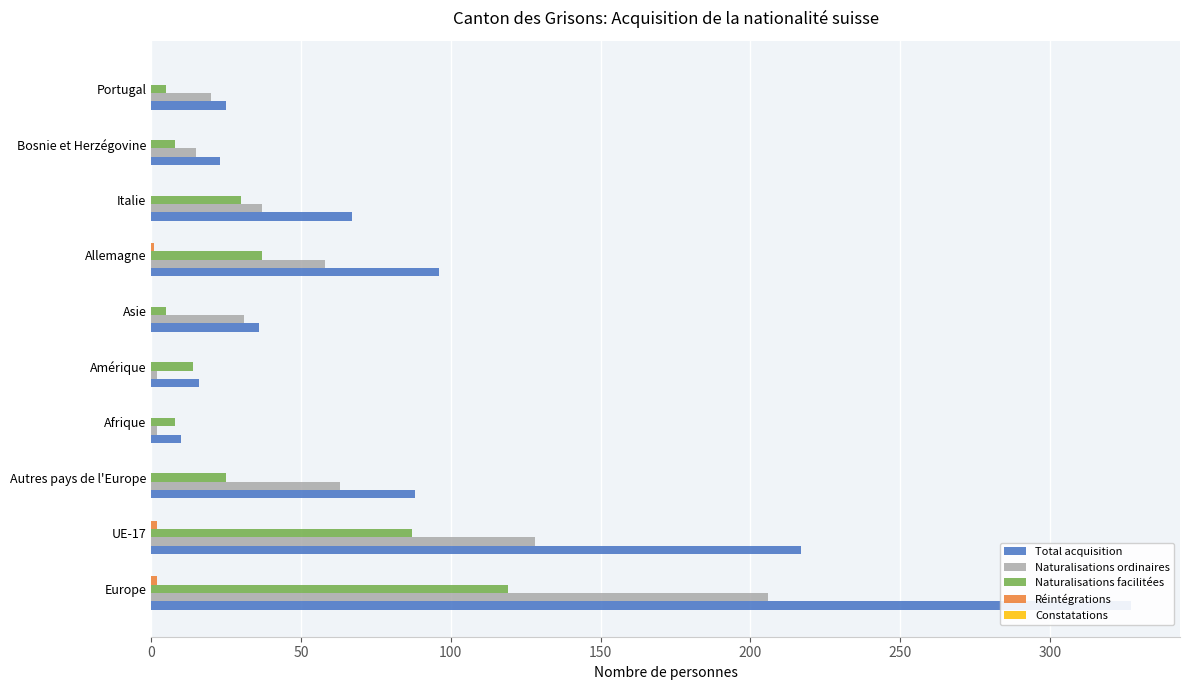

Which series has the widest spread of values?

Total acquisition